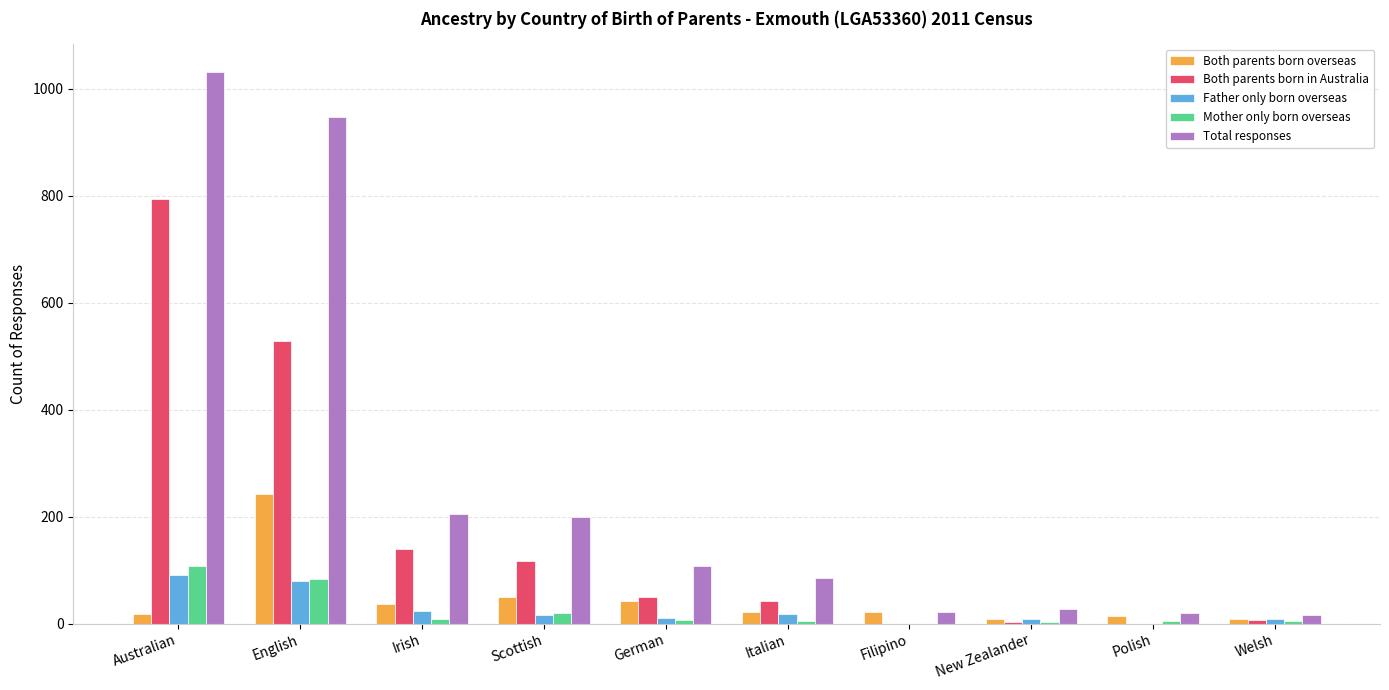

Which series changed the most between Scottish and New Zealander?

Total responses